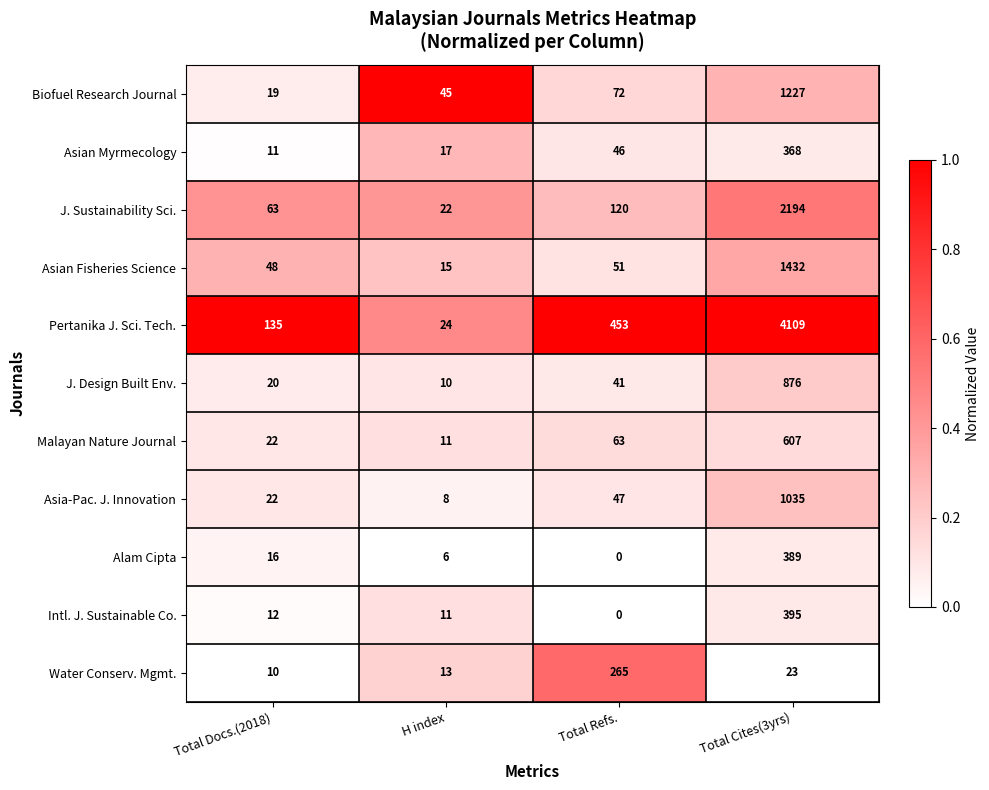

What is the maximum value shown in the chart?

4109